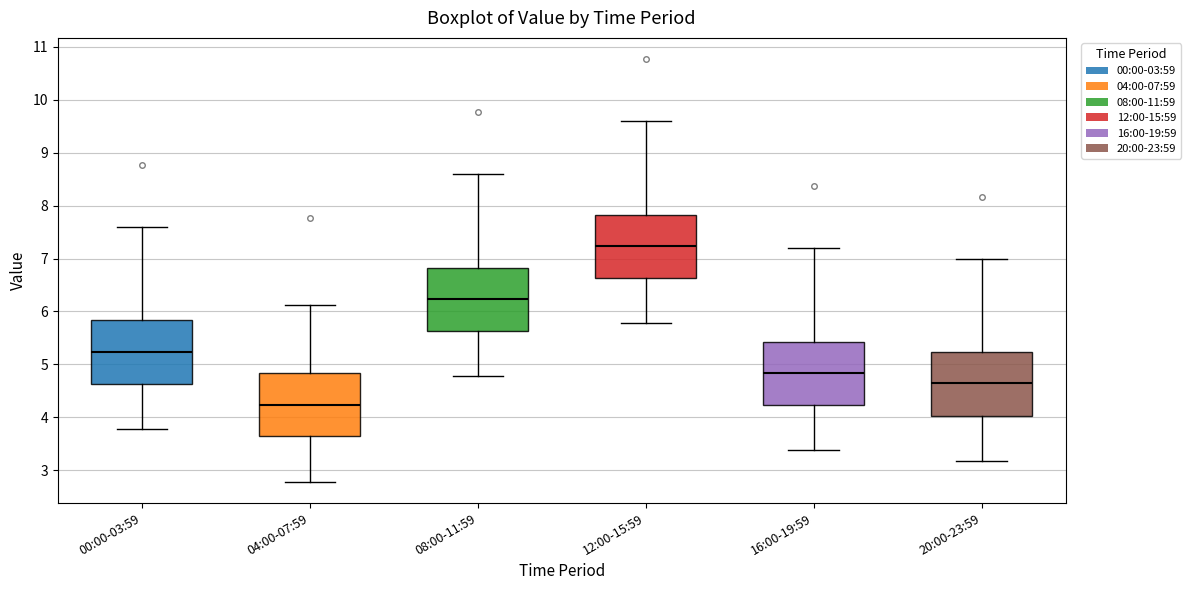

Where does the upper whisker of the box for 08:00-11:59 end on the y-axis? The values are not printed on the chart, so give them approximately, as read against the axis.

8.6